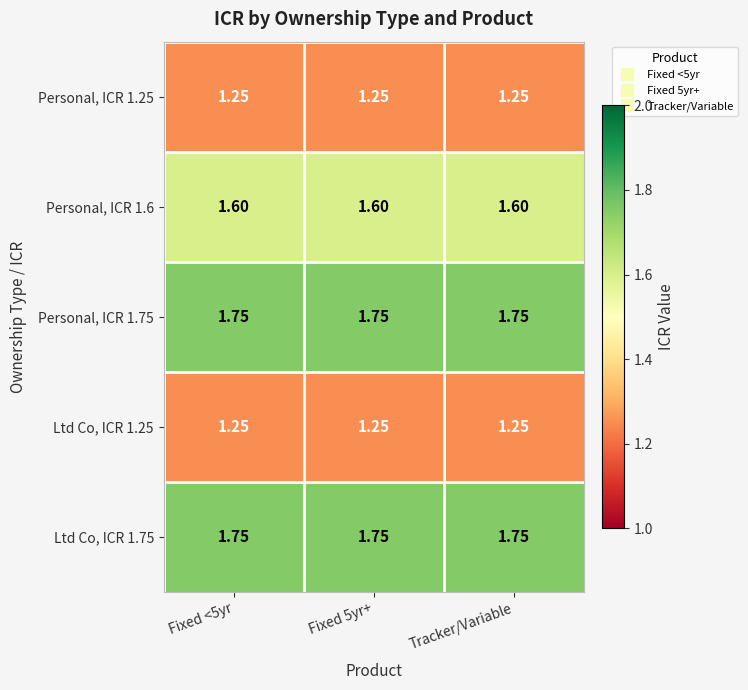

Is the value of Personal, ICR 1.25 at Fixed 5yr+ greater than the value of Ltd Co, ICR 1.75 at Tracker/Variable?

No